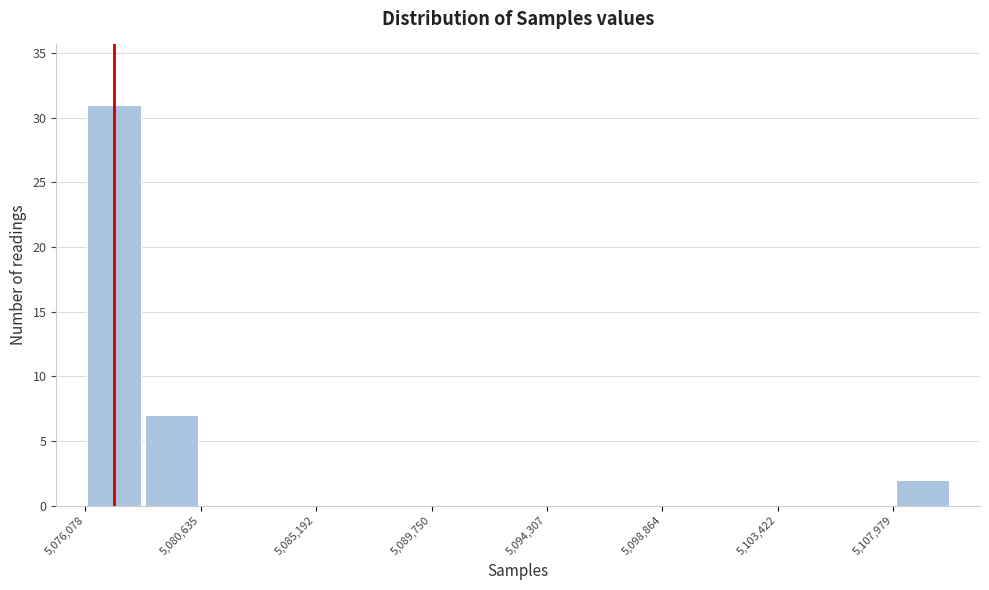

Reading left to right, transcribe this chart: for each bar, give the range it covers on the x-axis and its height. Neither the bar edges nor the heights are printed on the chart, so give them approximately, as read against the axes.

5076000 to 5078500: 31
5078500 to 5080500: 7
5080500 to 5083000: 0
5083000 to 5085000: 0
5085000 to 5087500: 0
5087500 to 5090000: 0
5090000 to 5092000: 0
5092000 to 5094500: 0
5094500 to 5096500: 0
5096500 to 5099000: 0
5099000 to 5101000: 0
5101000 to 5103500: 0
5103500 to 5105500: 0
5105500 to 5108000: 0
5108000 to 5110500: 2